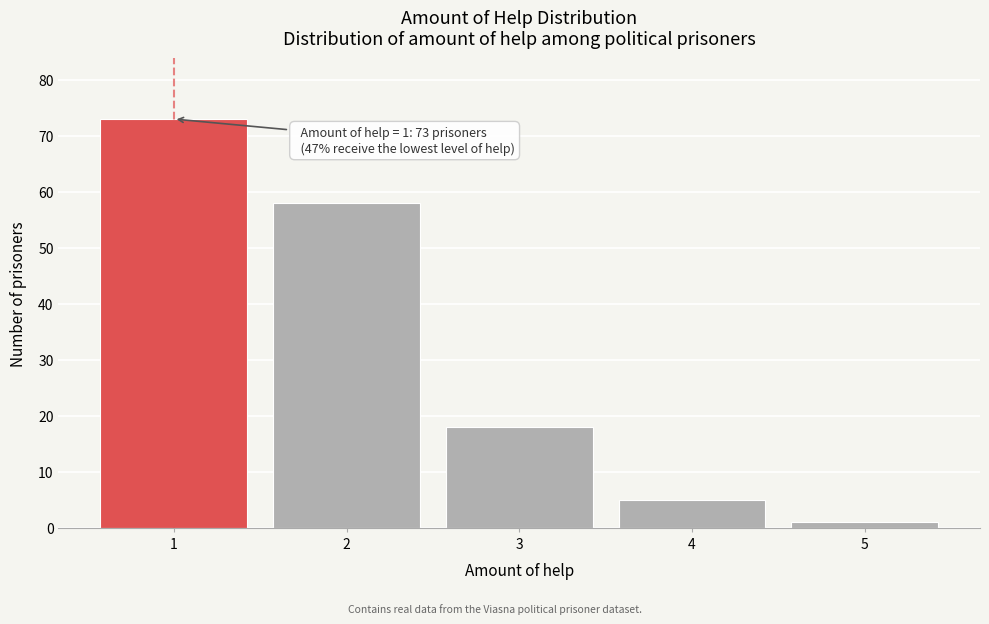

Reading left to right, what are all the values shown in this chart?

1=73	2=58	3=18	4=5	5=1